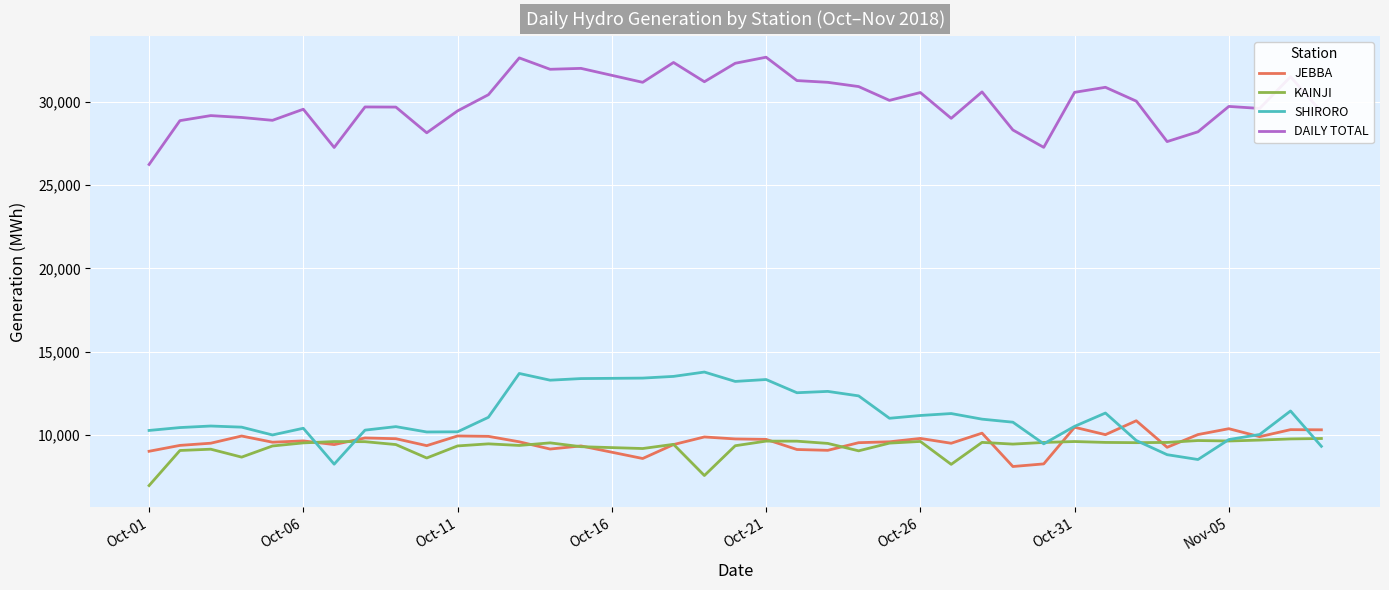

Which series has the largest total across all categories?

DAILY TOTAL